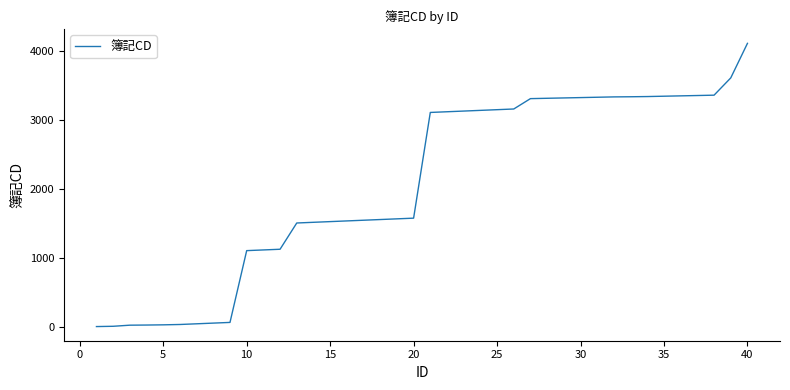

Count the number of data series in this chart.

1